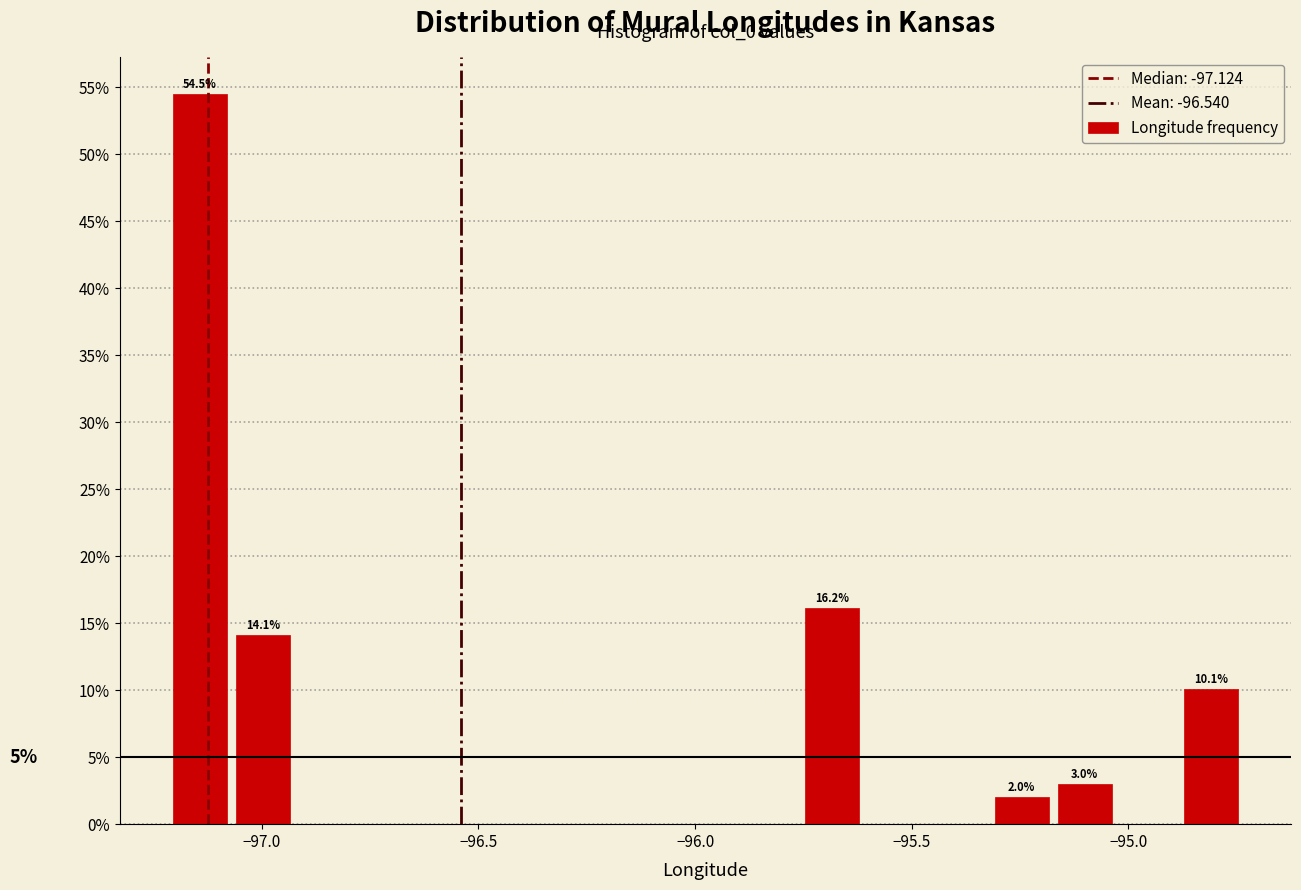

Around what value on the x-axis is the tallest bar? Give the approximate position of its centre, as read against the axis.

-97.15